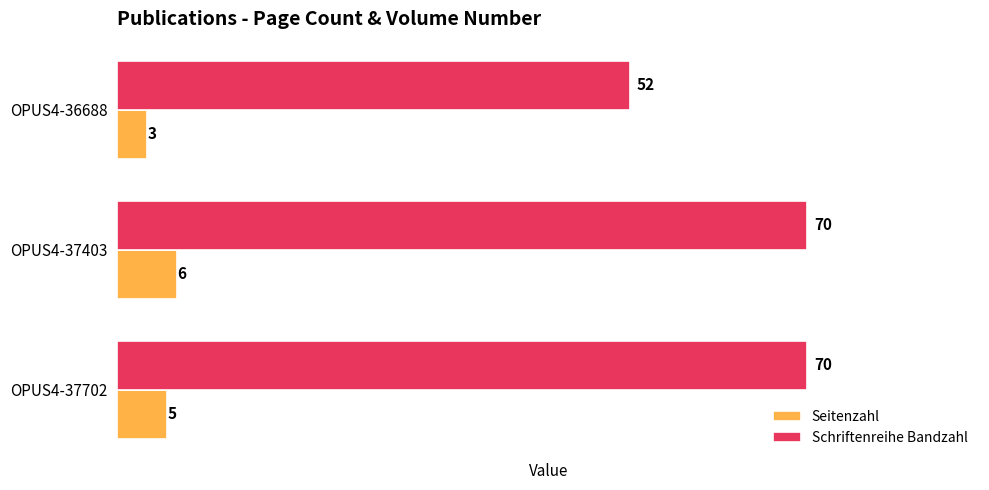

At which label does Seitenzahl reach its minimum?

OPUS4-36688